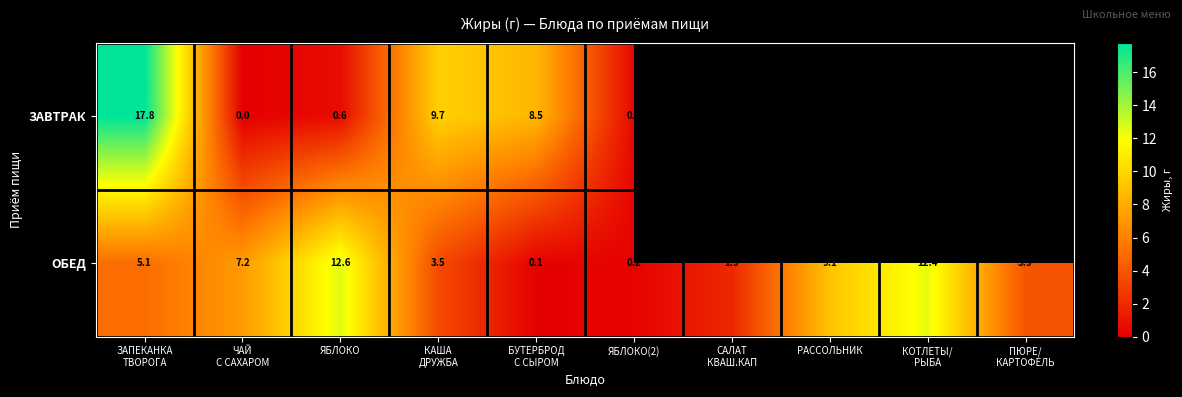

The value of ЗАВТРАК at ЯБЛОКО(2) is 0.4. True or false?

True